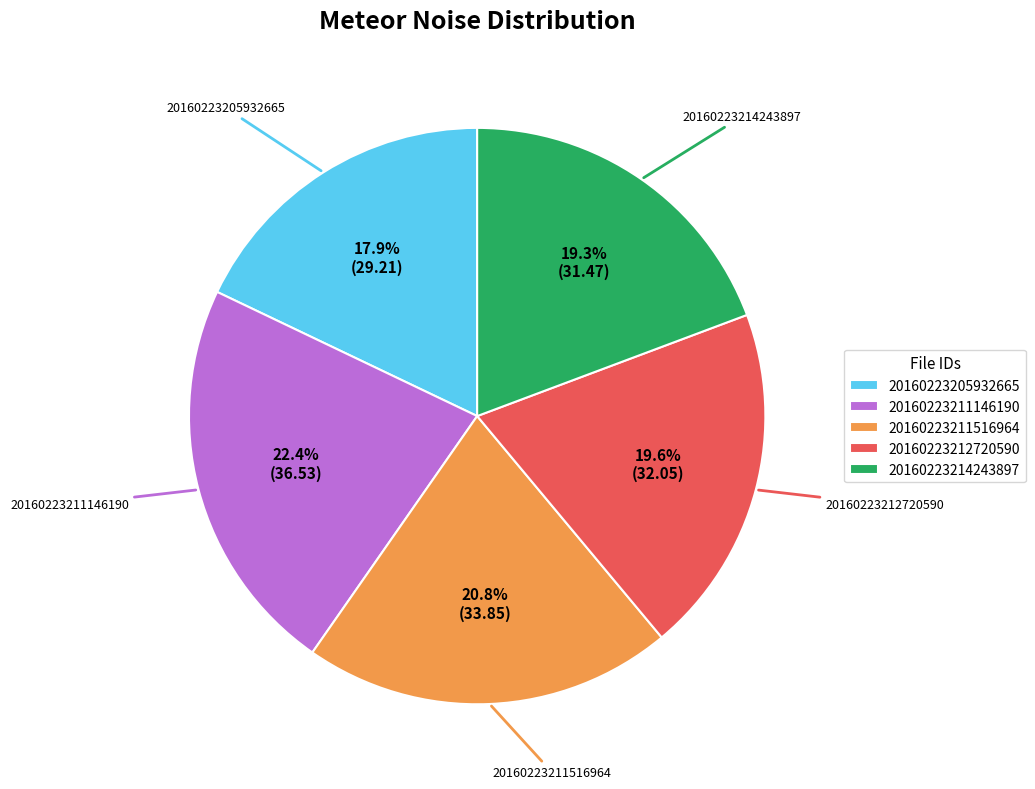

What is the ratio of the value at 20160223212720590 to the value at 20160223211146190?

0.9